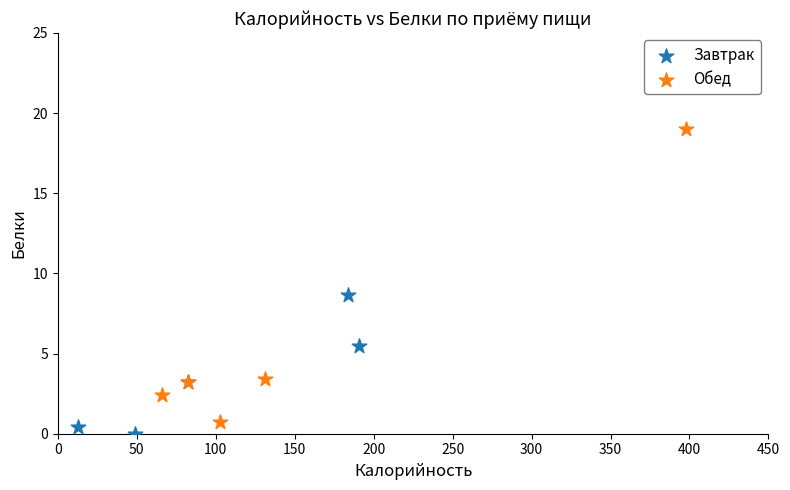

Which series reaches the maximum Y coordinate?

Обед